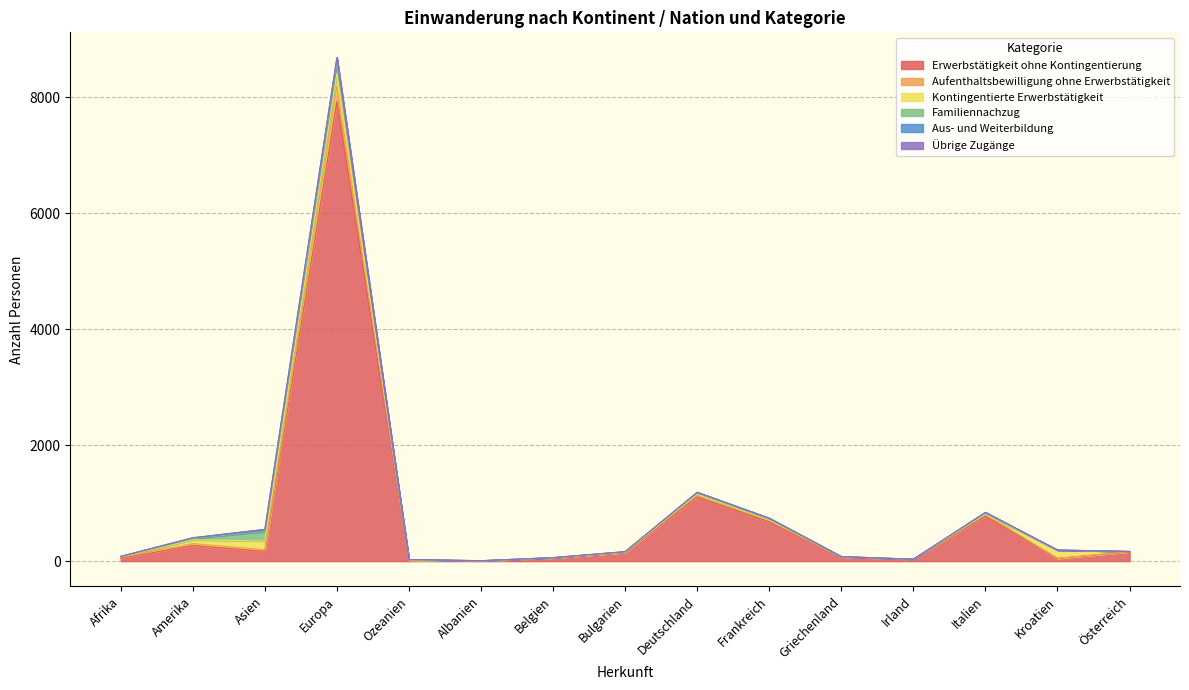

True or false: Aufenthaltsbewilligung ohne Erwerbstätigkeit and Übrige Zugänge cross at least once.

False